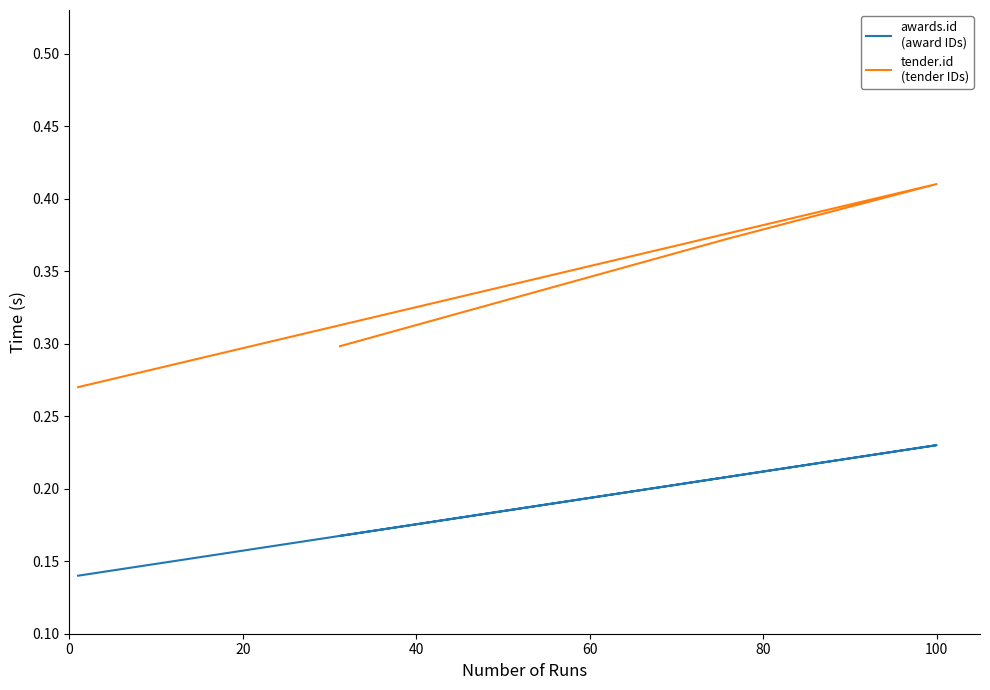

True or false: awards.id
(award IDs) has more than 1 points higher than both neighbors.

False